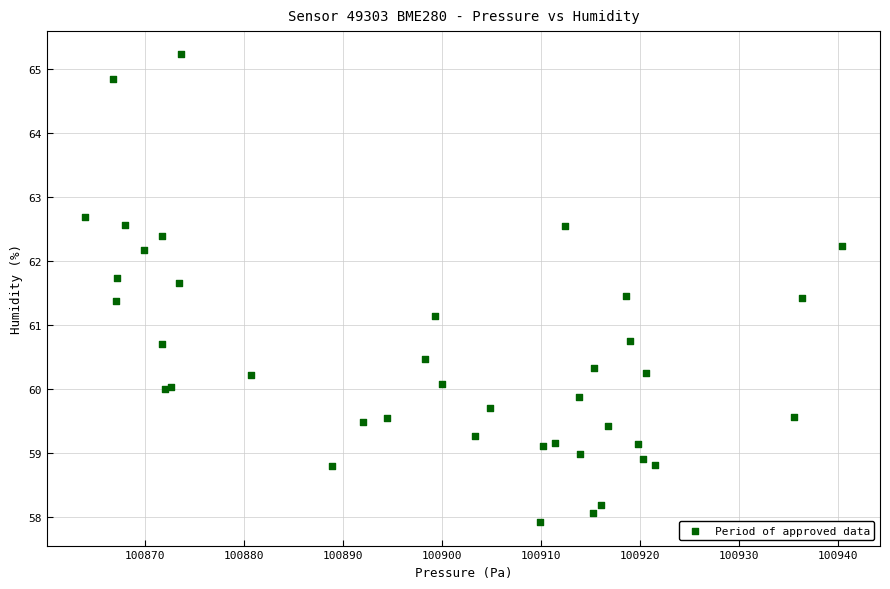

What Y value in the scatter plot is closest to 61?

61.1